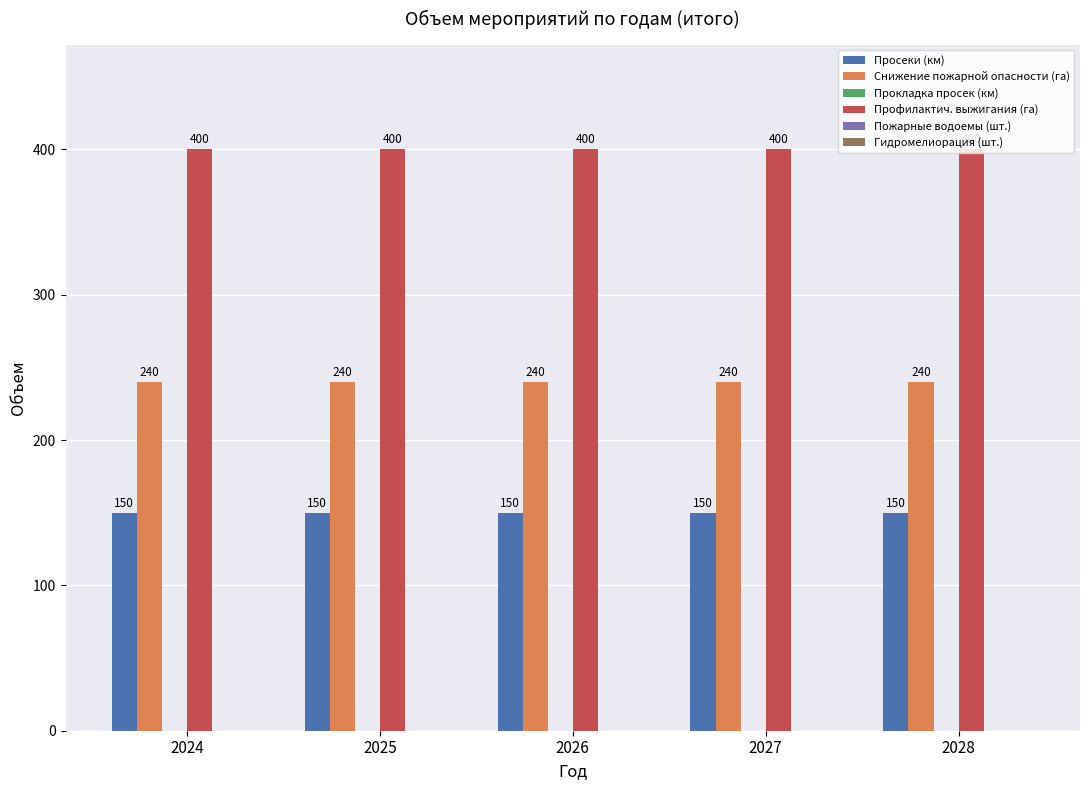

What is the difference between the highest and lowest values at 2026?

250